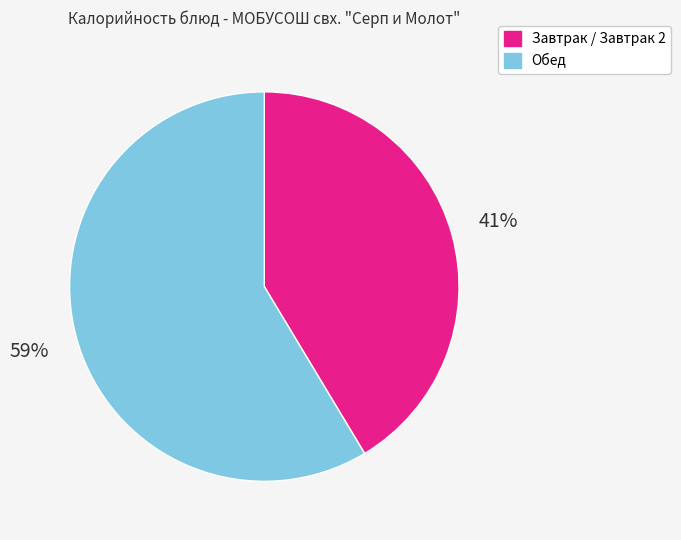

Is it true that Обед is 72% of the pie?

False